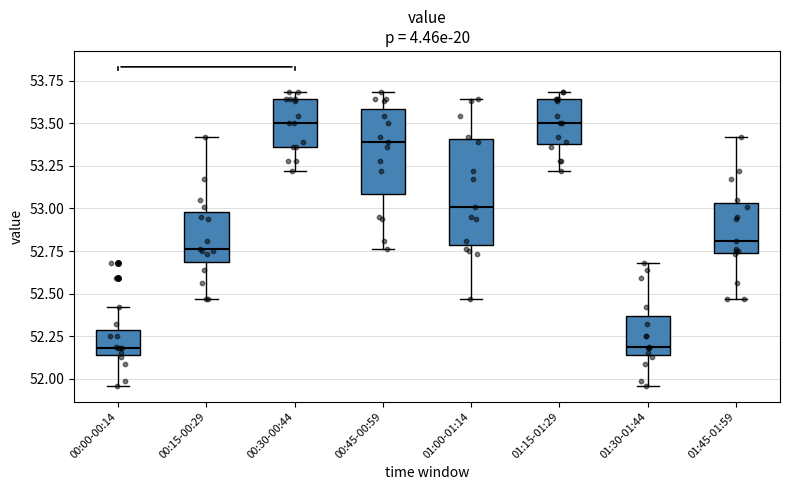

Where does the median line of the box for 00:45-00:59 sit on the y-axis? The values are not printed on the chart, so give them approximately, as read against the axis.

53.40